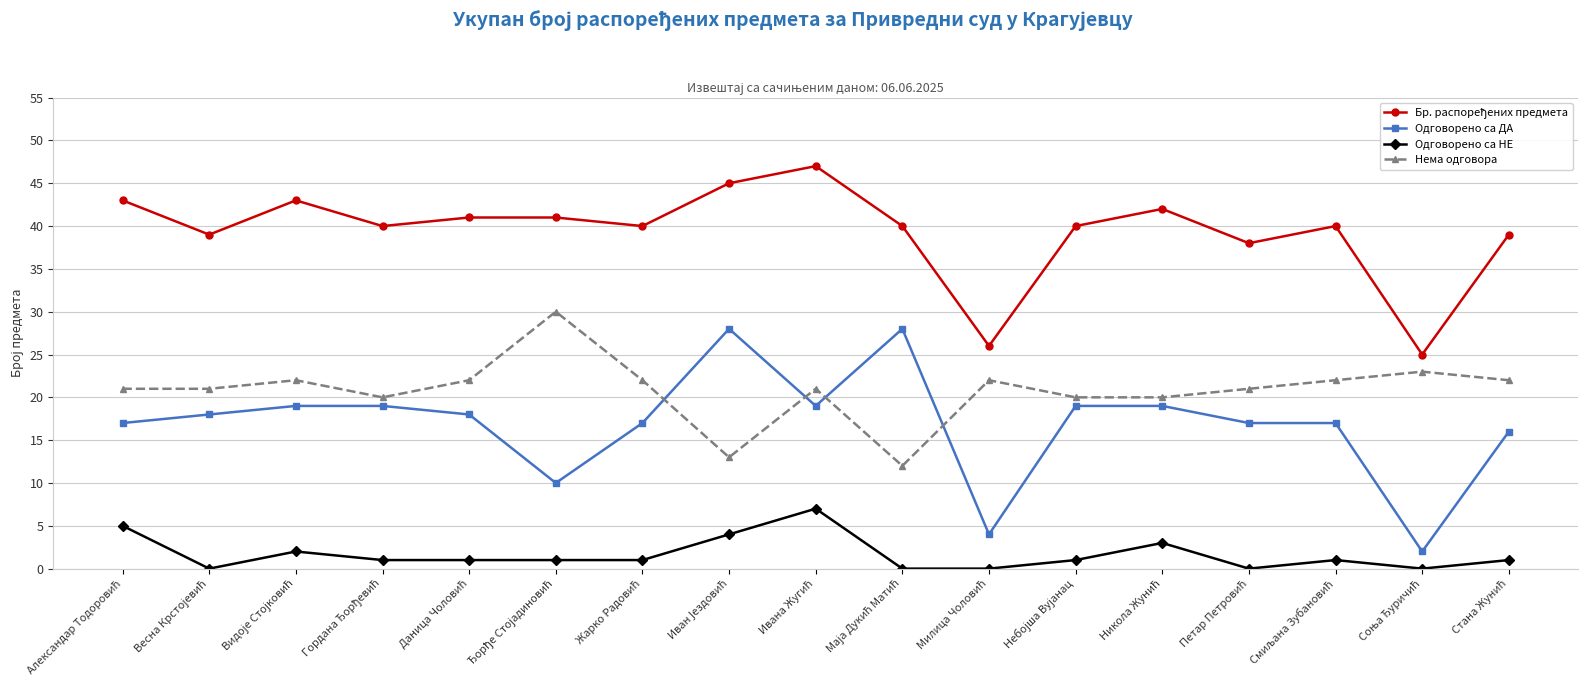

Does the chart display data point markers on the line(s)?

Yes